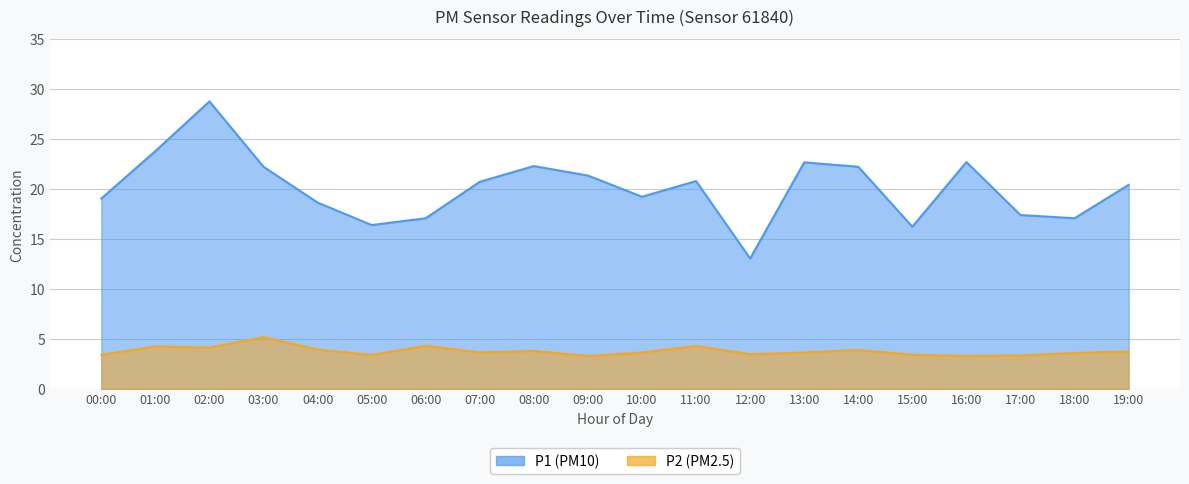

At which label does P1 first exceed 20?

01:00